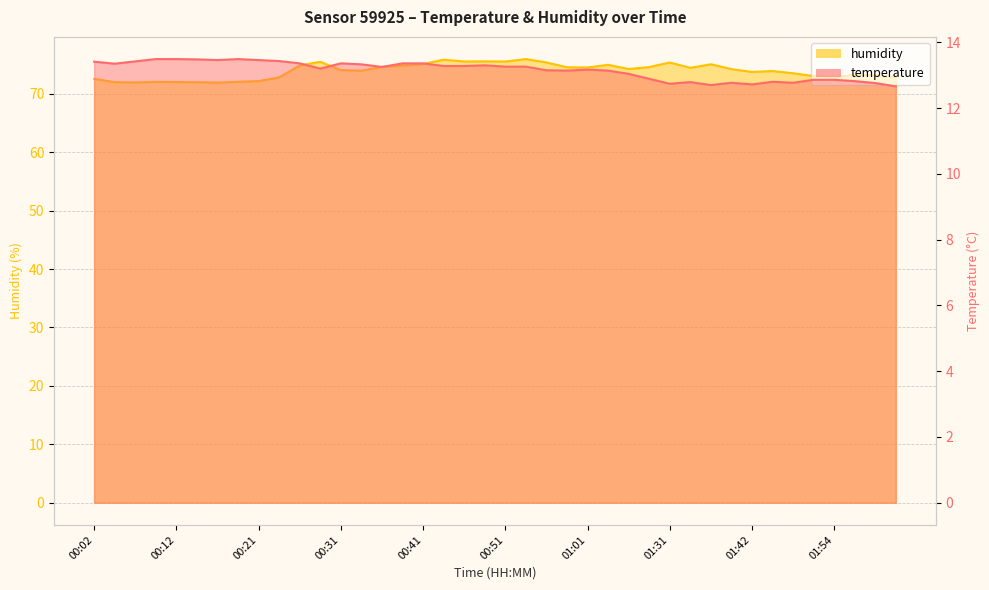

List the series in order of their peak value, lowest first.

temperature, humidity